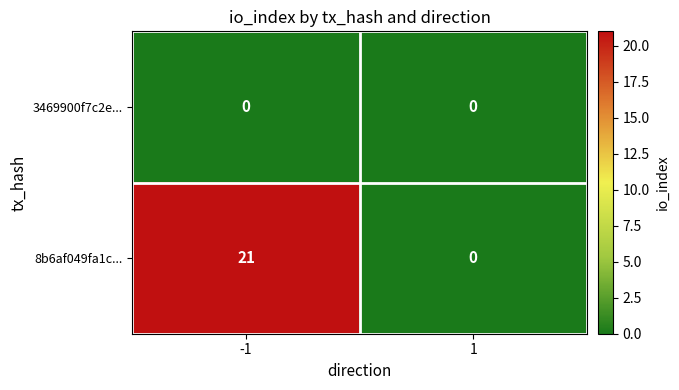

At -1, list the series in order from largest to smallest.

8b6af049fa1c..., 3469900f7c2e...